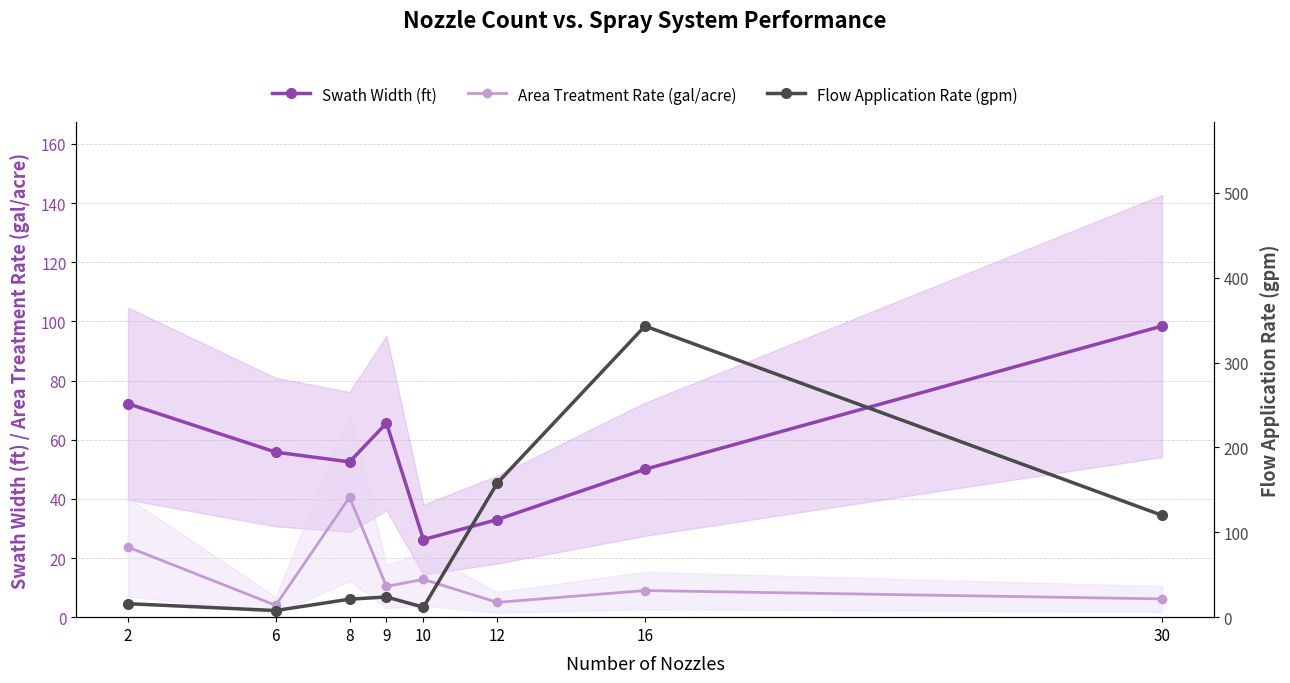

At which category does the chart reach its peak across all series?

16